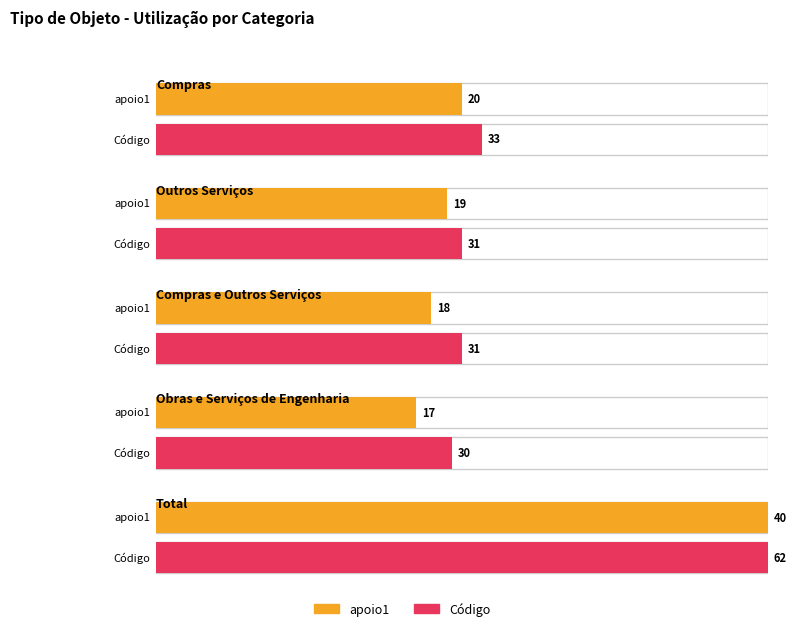

Rank the series by their average value, from lowest to highest.

apoio1, Código